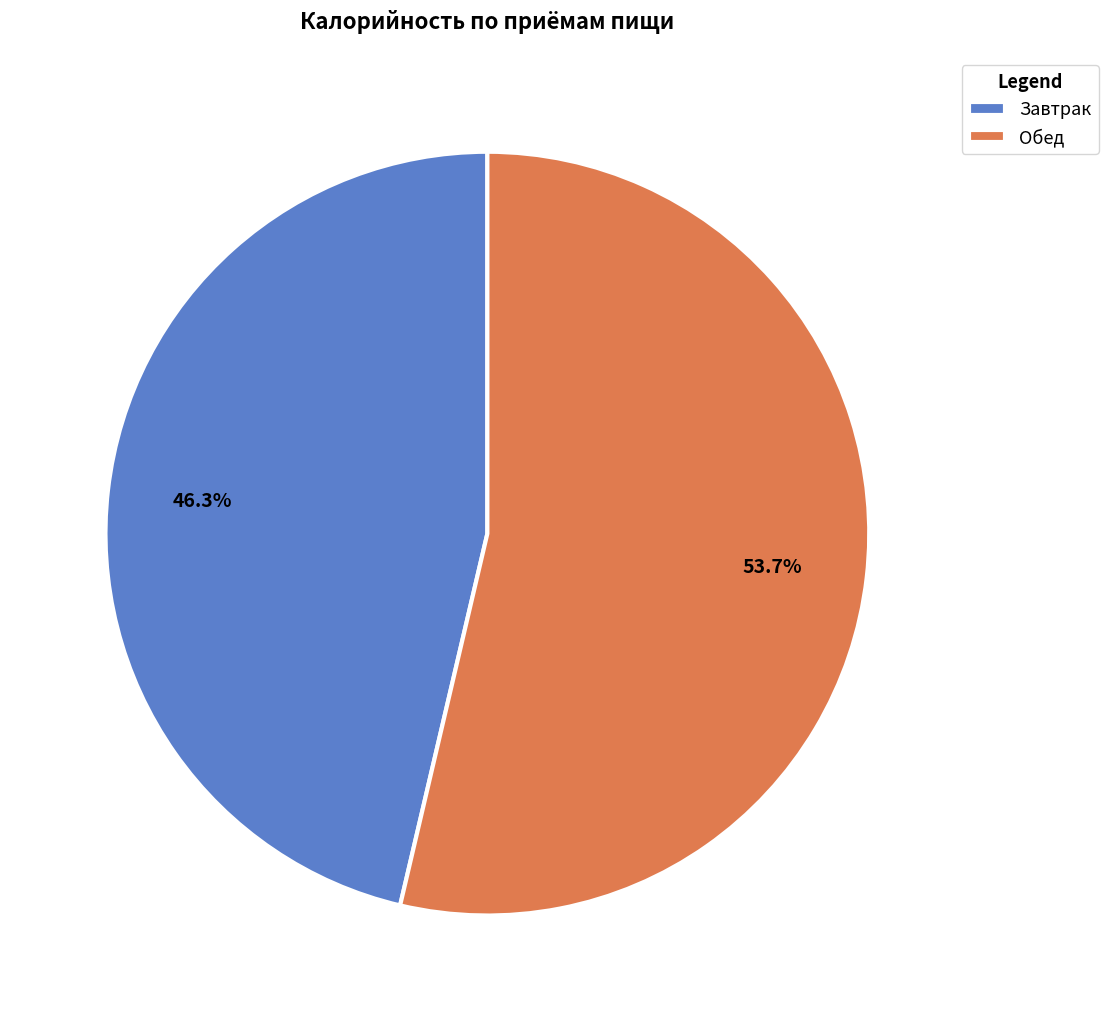

What percentage is NOT represented by Обед?

46.3%